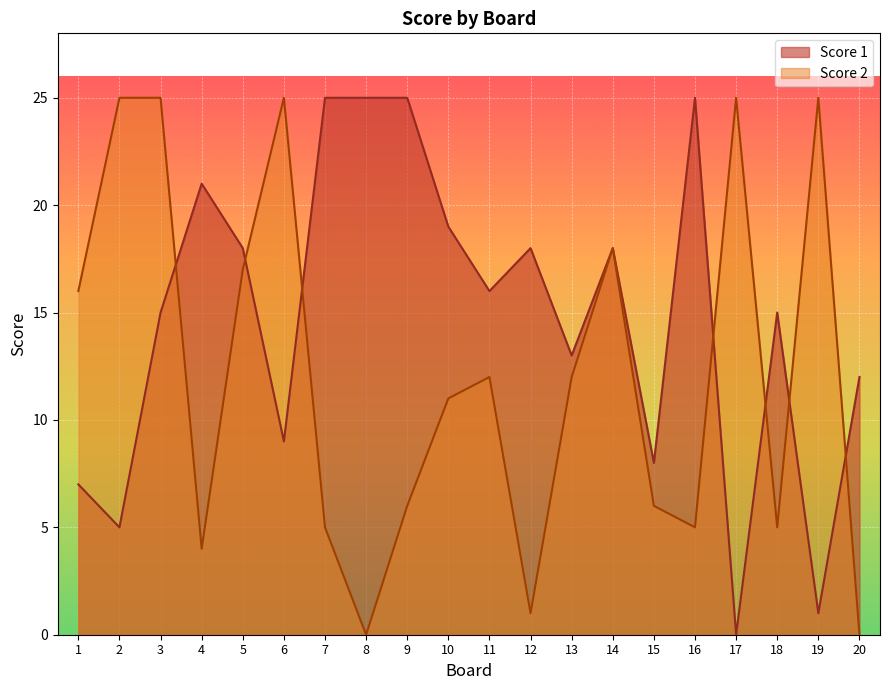

How many lines are shown in the chart?

2